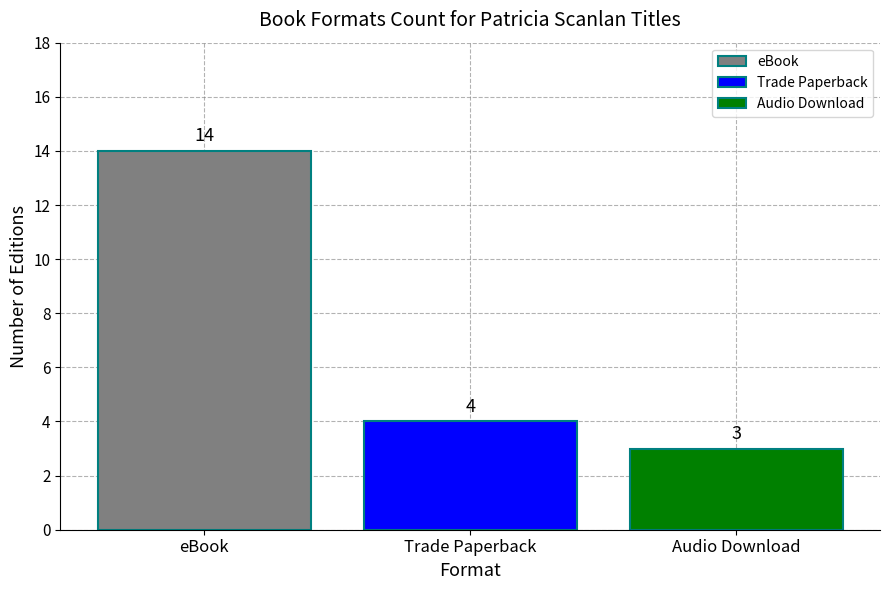

What value does the data have at Audio Download?

3